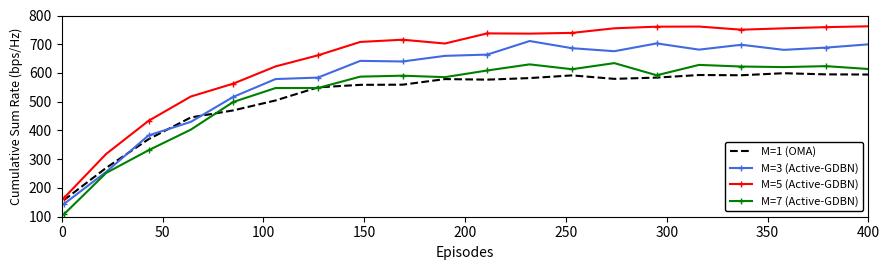

True or false: M=1 (OMA) and M=3 (Active-GDBN) cross at least once.

True